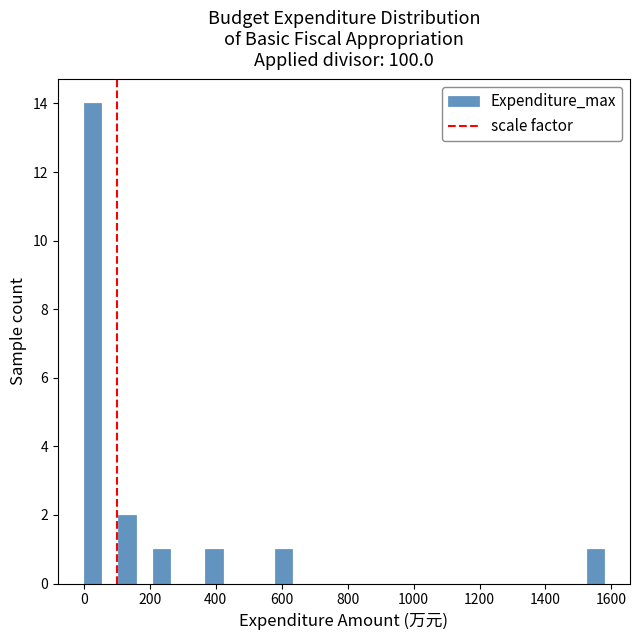

Around what value on the x-axis is the tallest bar? Give the approximate position of its centre, as read against the axis.

20